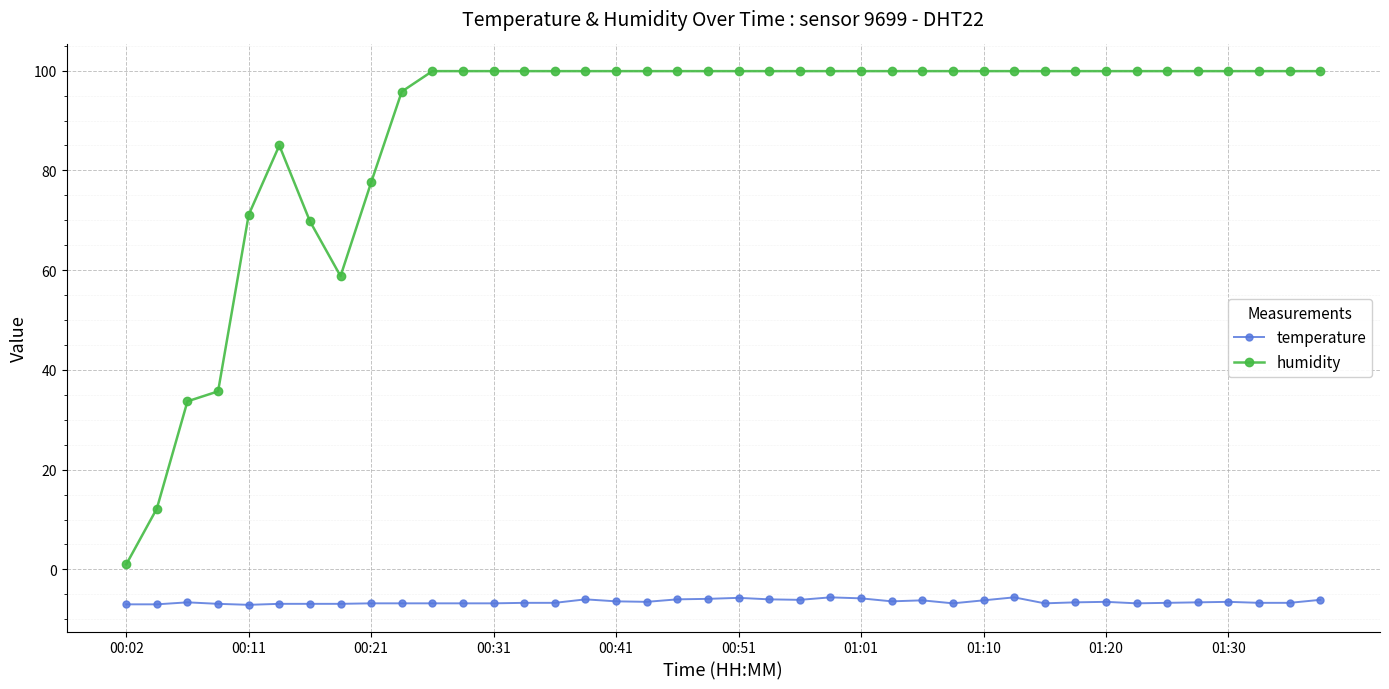

How many categories are shown in the chart?

40